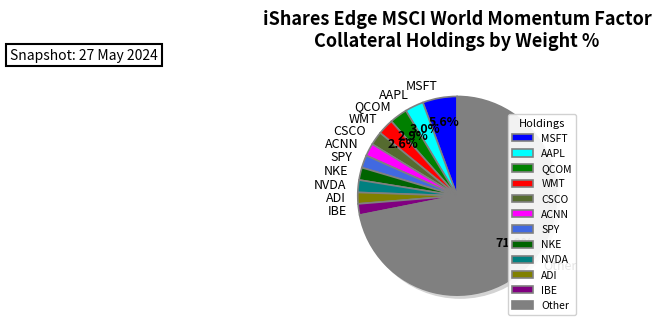

Count the number of slices in the pie.

12